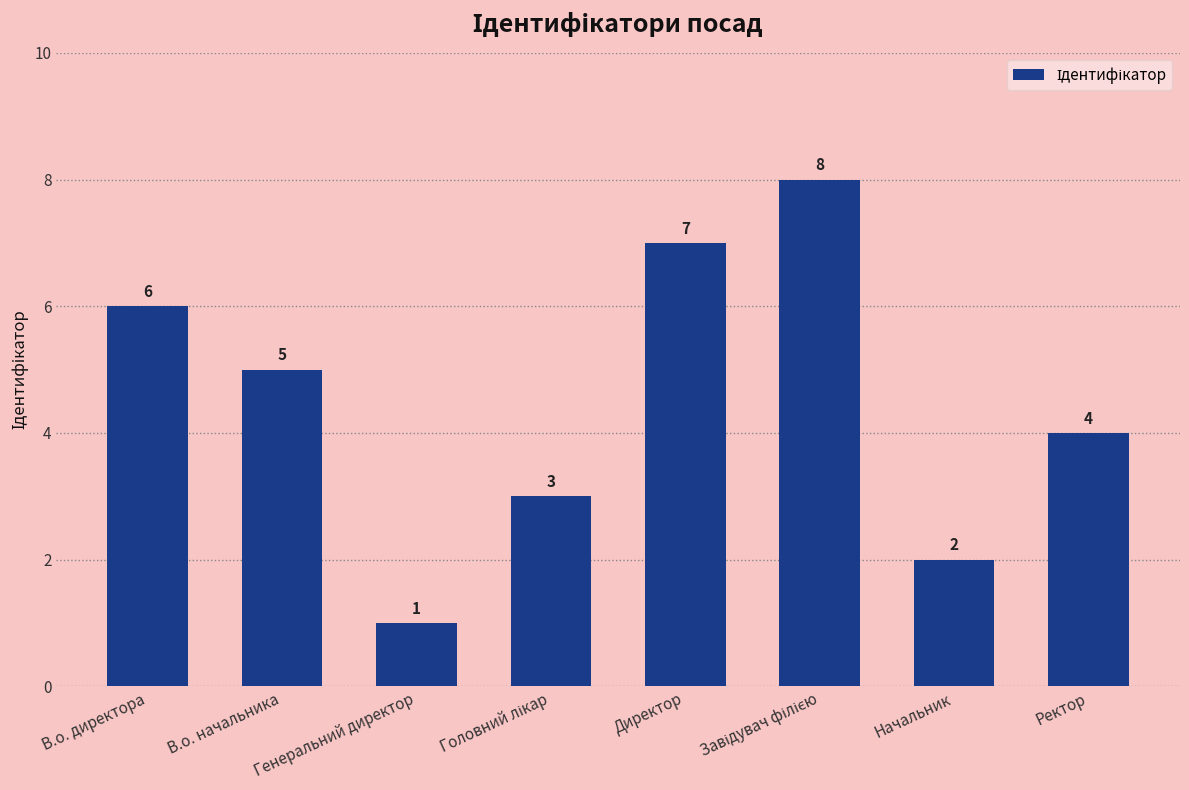

What is the label of the 8th bar from the left?

Ректор